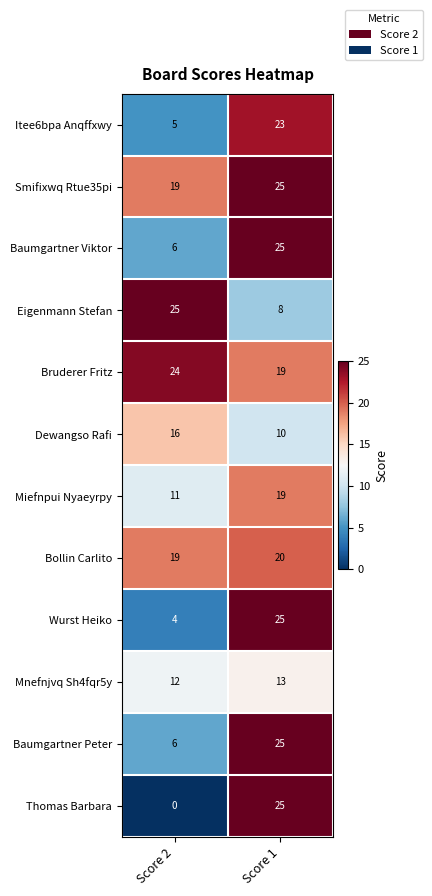

Which series changed the most between Score 2 and Score 1?

Thomas Barbara